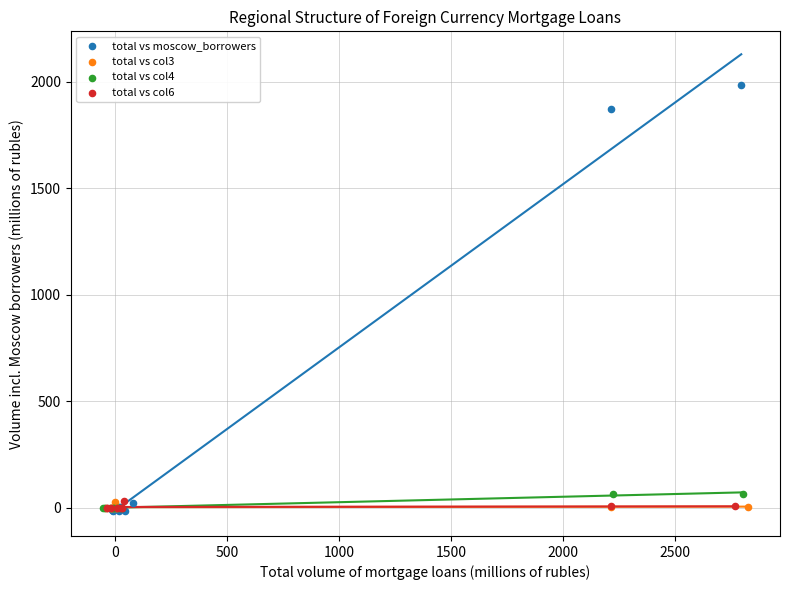

Which series contains the highest Y value?

total vs moscow_borrowers